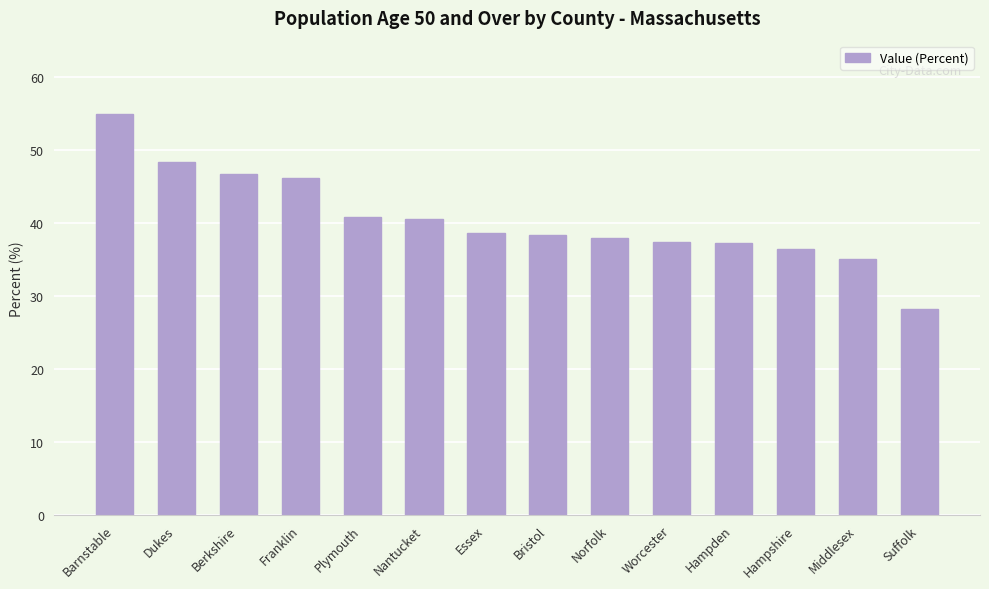

What is the difference between the values at Berkshire and Middlesex?

11.6